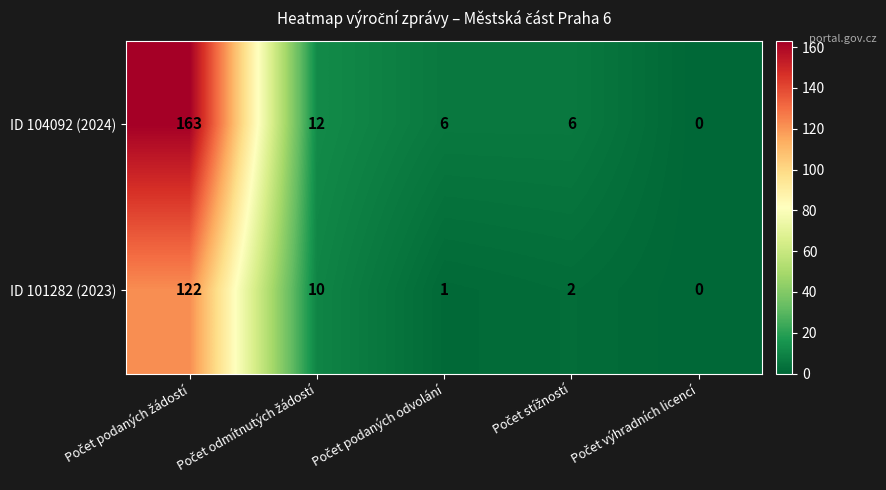

Which series has the widest spread of values?

ID 104092 (2024)